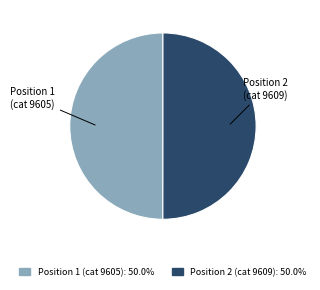

Is the sum of Position 2 (cat 9609) and Position 1 (cat 9605) greater than half?

Yes